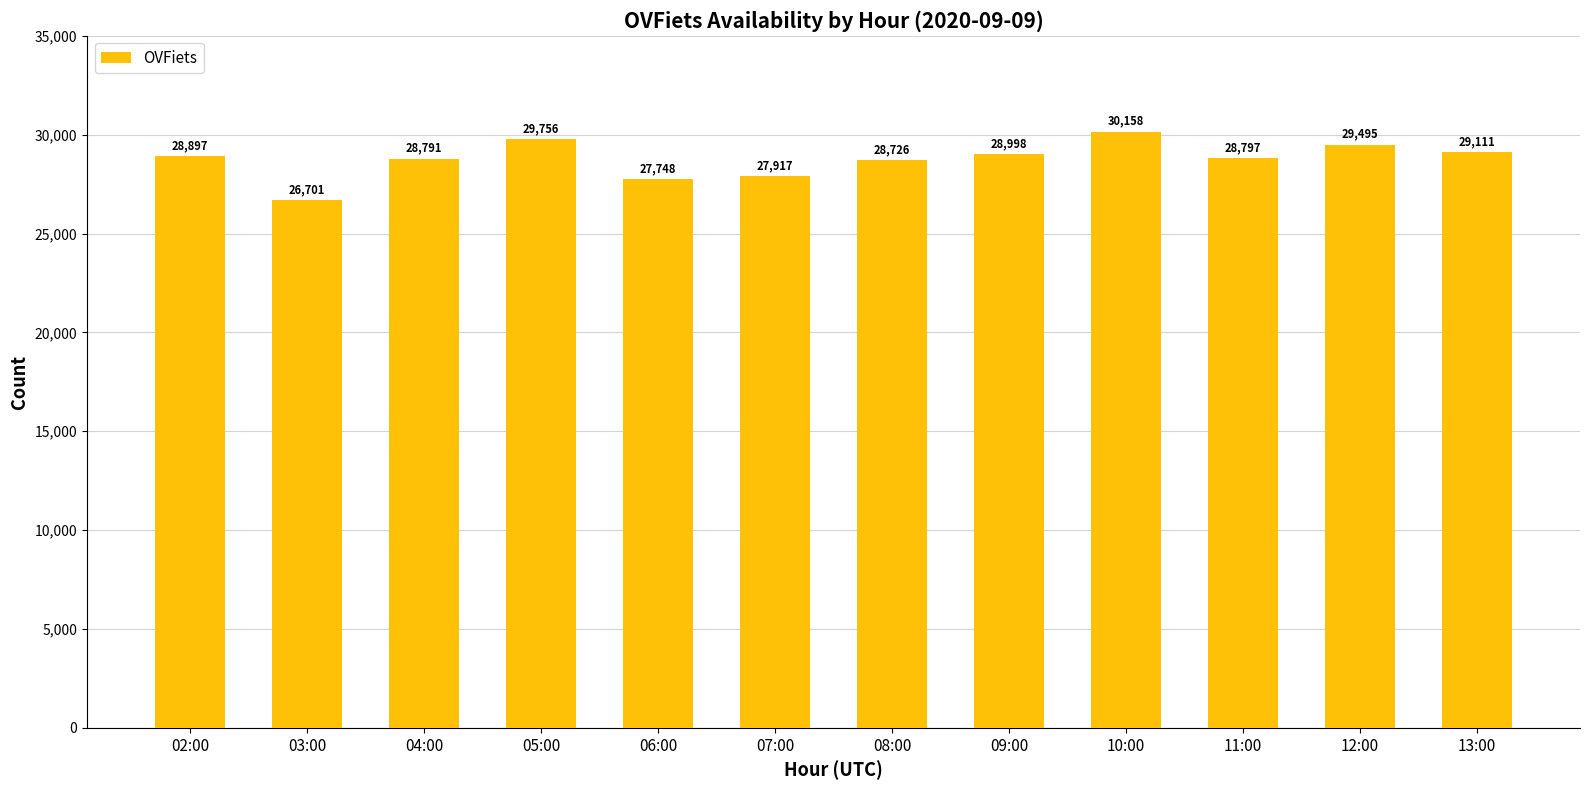

What position from the left is 06:00?

5